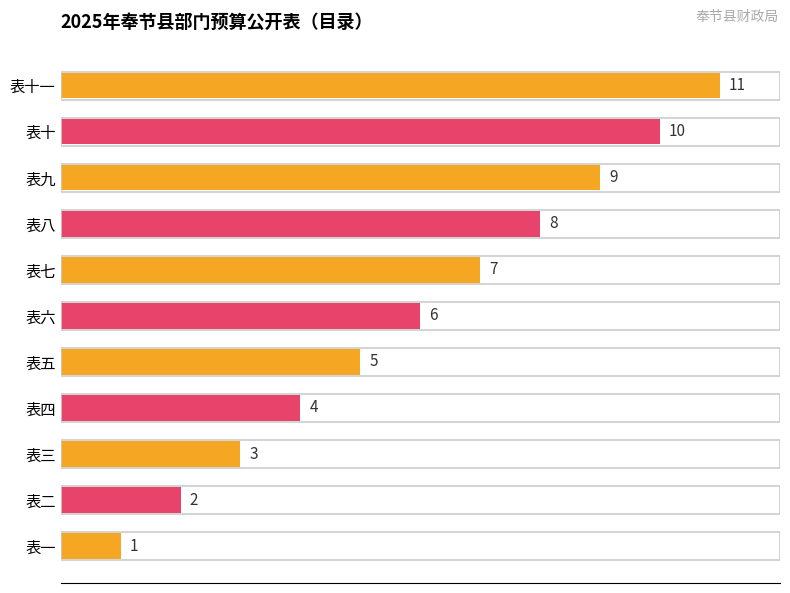

At which category does the chart reach its minimum across all series?

表一